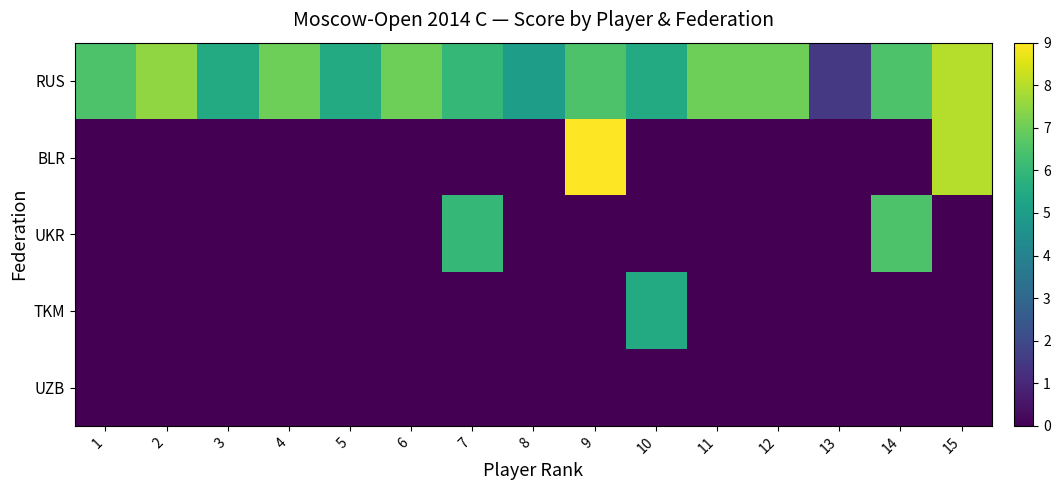

Which label corresponds to the smallest value in the chart?

1